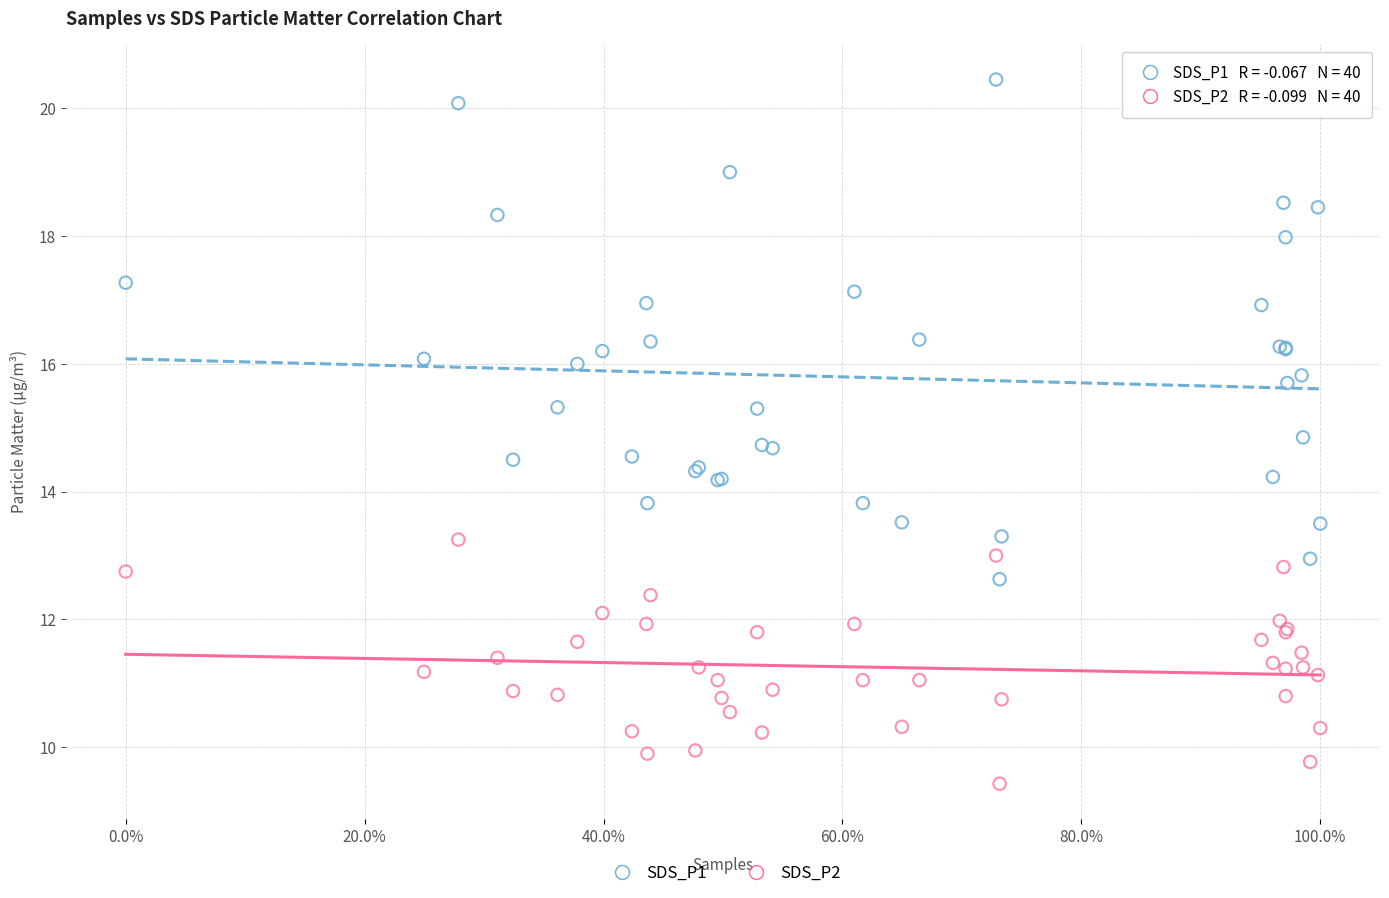

What are all the series names shown in the legend?

SDS_P1, SDS_P2